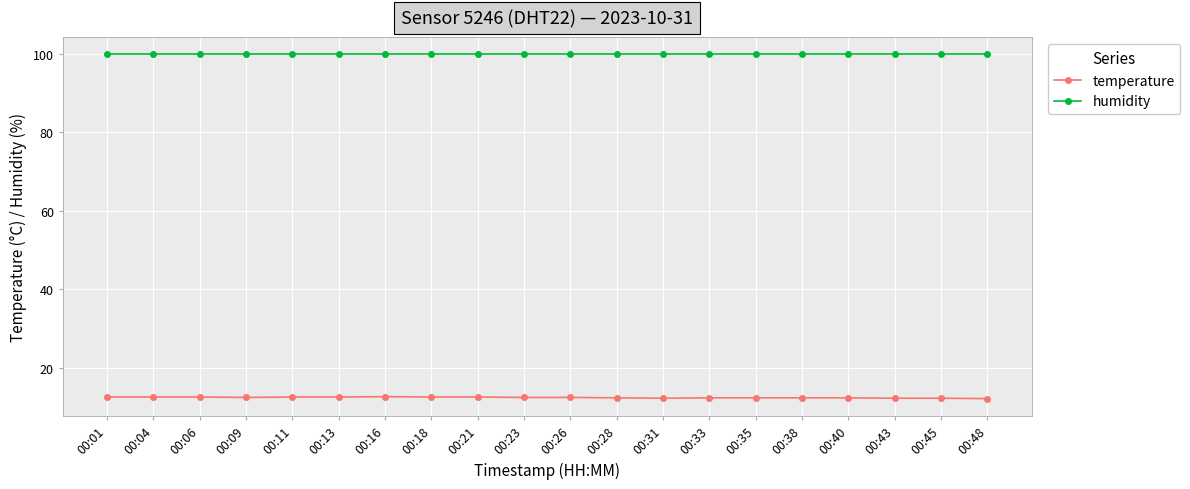

What is the difference between the highest and lowest values at 00:31?

87.7